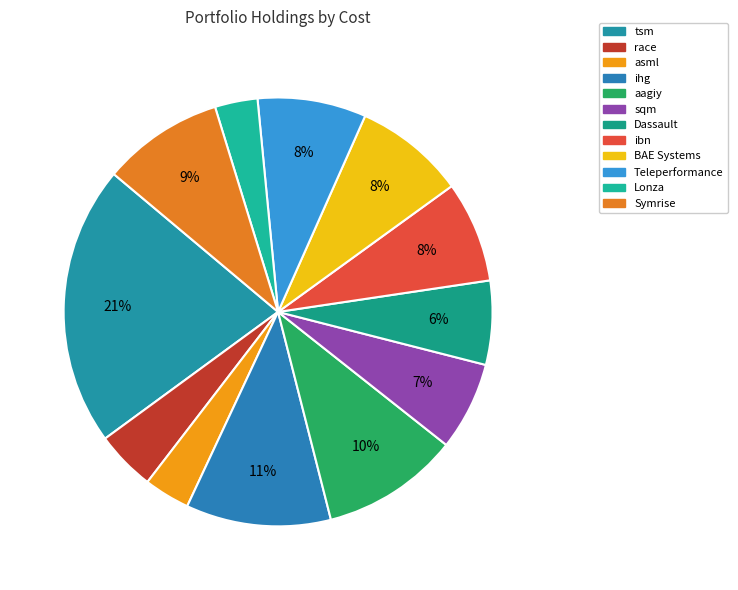

Is the sum of race and aagiy greater than half?

No